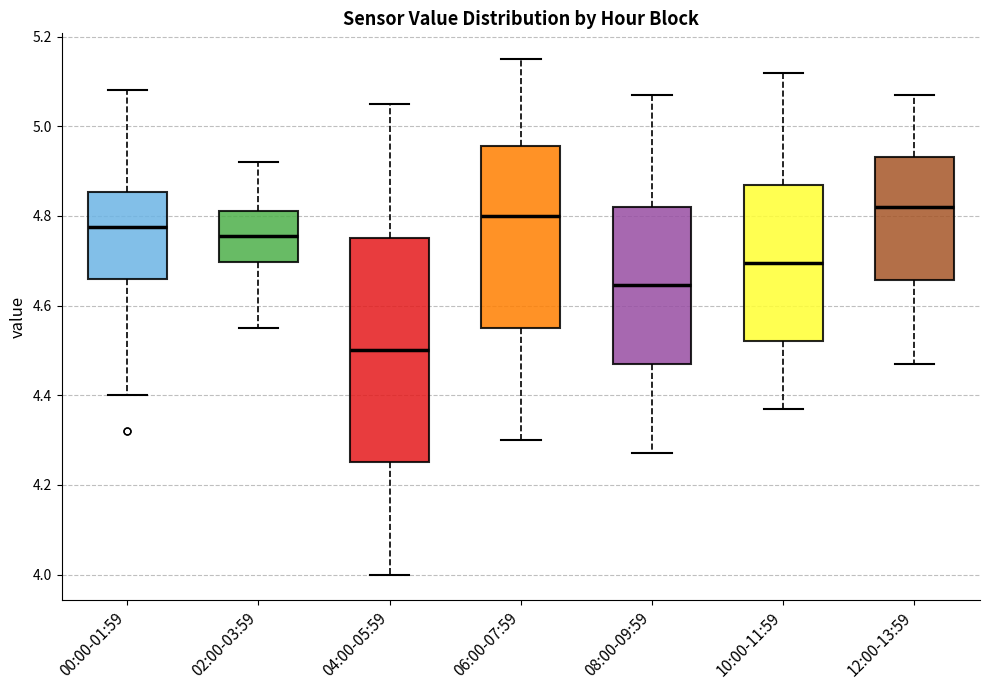

Reading left to right, transcribe this box plot: for each box, give where its median line is, the range the box spans, and where its two whiskers end, as read against the y-axis. The values are not printed on the chart, so give them approximately, as read against the axis.

00:00-01:59: median 4.78, box 4.66 to 4.86, whiskers 4.40 to 5.08
02:00-03:59: median 4.76, box 4.70 to 4.82, whiskers 4.56 to 4.92
04:00-05:59: median 4.50, box 4.26 to 4.76, whiskers 4.00 to 5.06
06:00-07:59: median 4.80, box 4.56 to 4.96, whiskers 4.30 to 5.16
08:00-09:59: median 4.64, box 4.48 to 4.82, whiskers 4.28 to 5.08
10:00-11:59: median 4.70, box 4.52 to 4.88, whiskers 4.38 to 5.12
12:00-13:59: median 4.82, box 4.66 to 4.94, whiskers 4.48 to 5.08